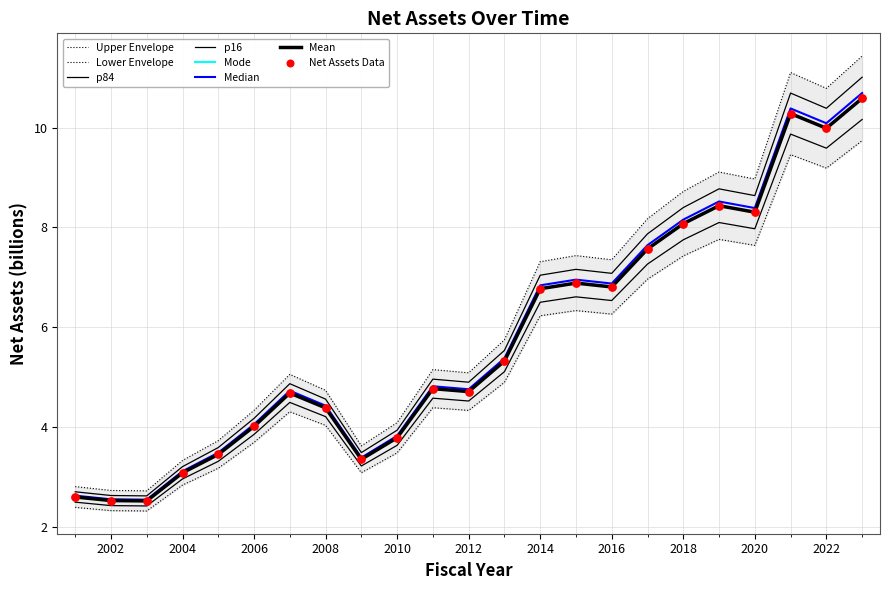

Which has a higher value, 2021 or 2012?

2021